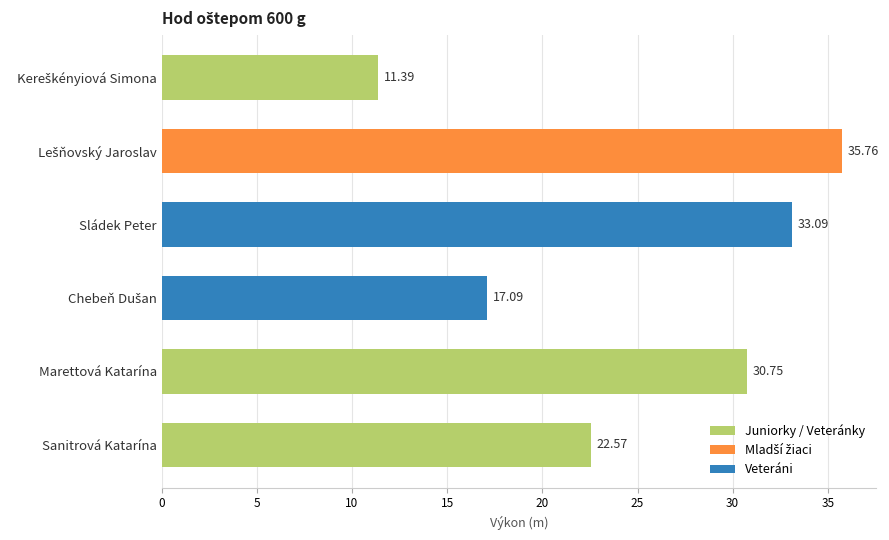

What is the maximum value shown in the chart?

35.8